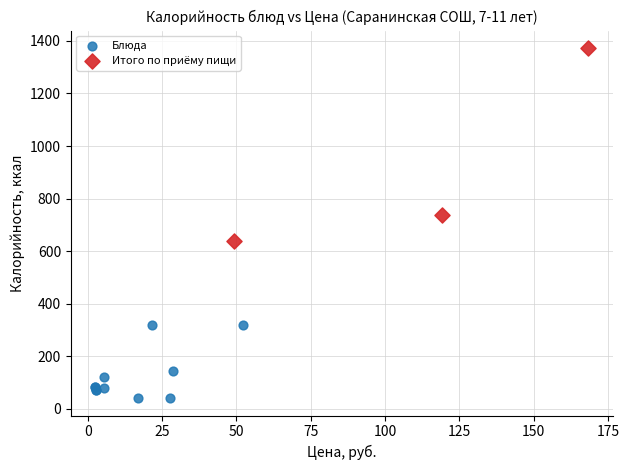

Which series has the largest Y range (max minus min)?

Итого по приёму пищи